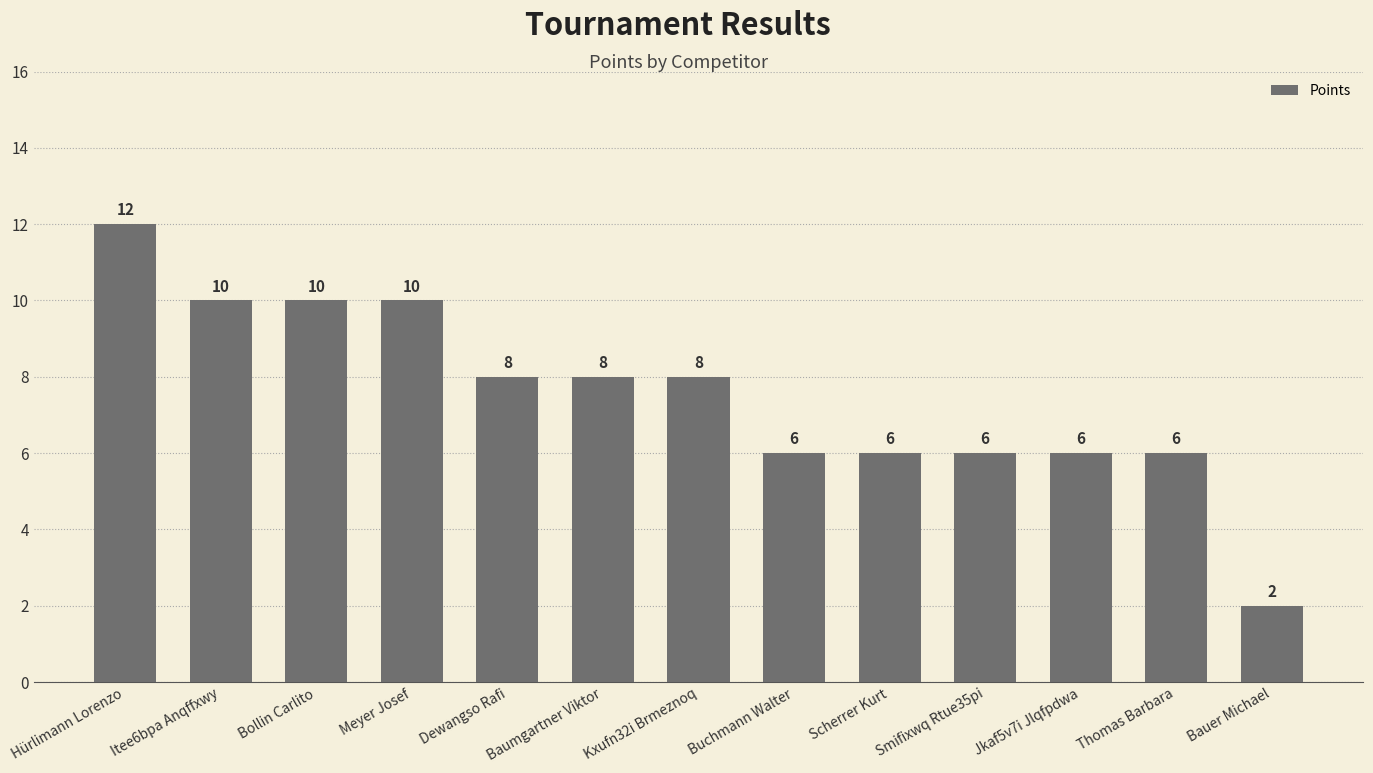

What is the approximate value at Kxufn32i Brmeznoq, to the nearest 10?

10